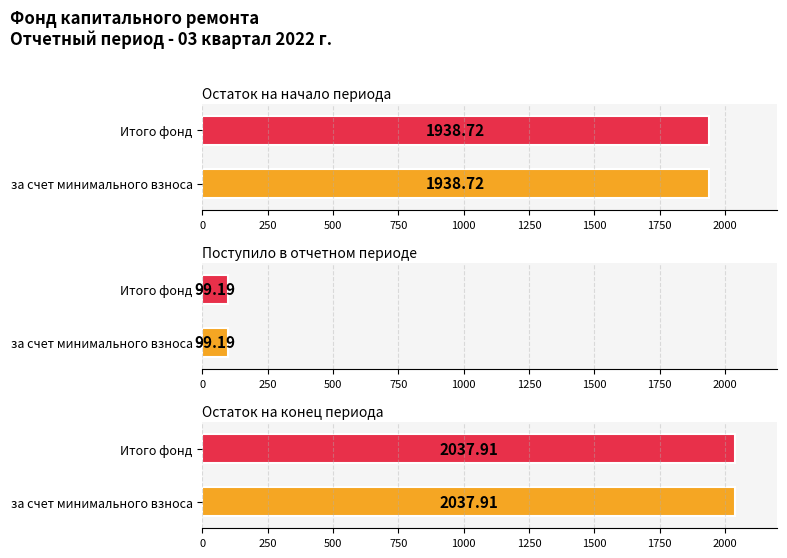

Which category has the highest value across all series?

Остаток на конец